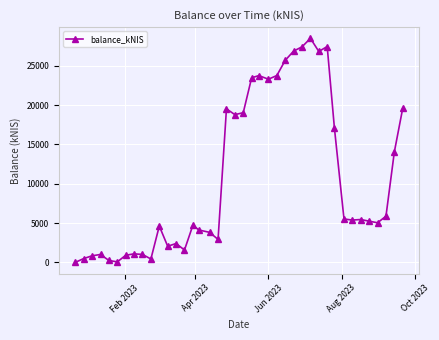

What is the difference between the maximum and minimum values?

28504.1